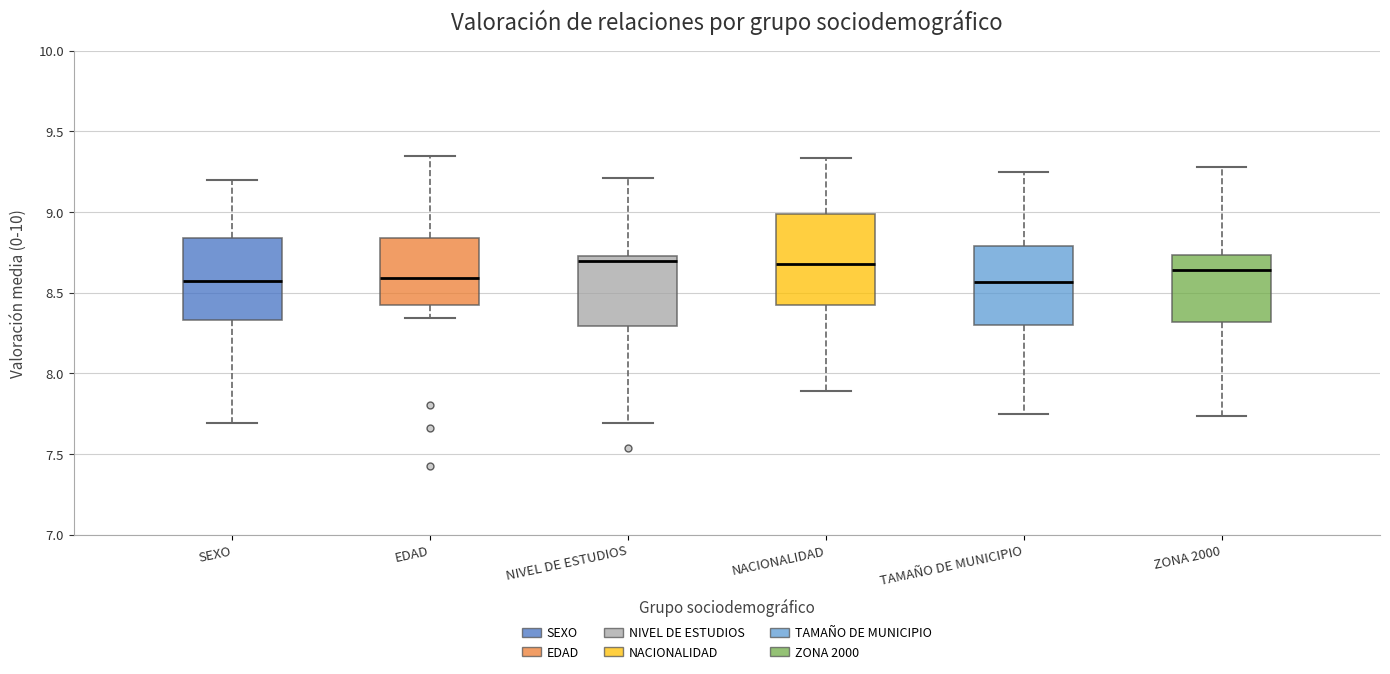

Comparing the boxes themselves (not the whiskers), which one is the tallest?

NACIONALIDAD